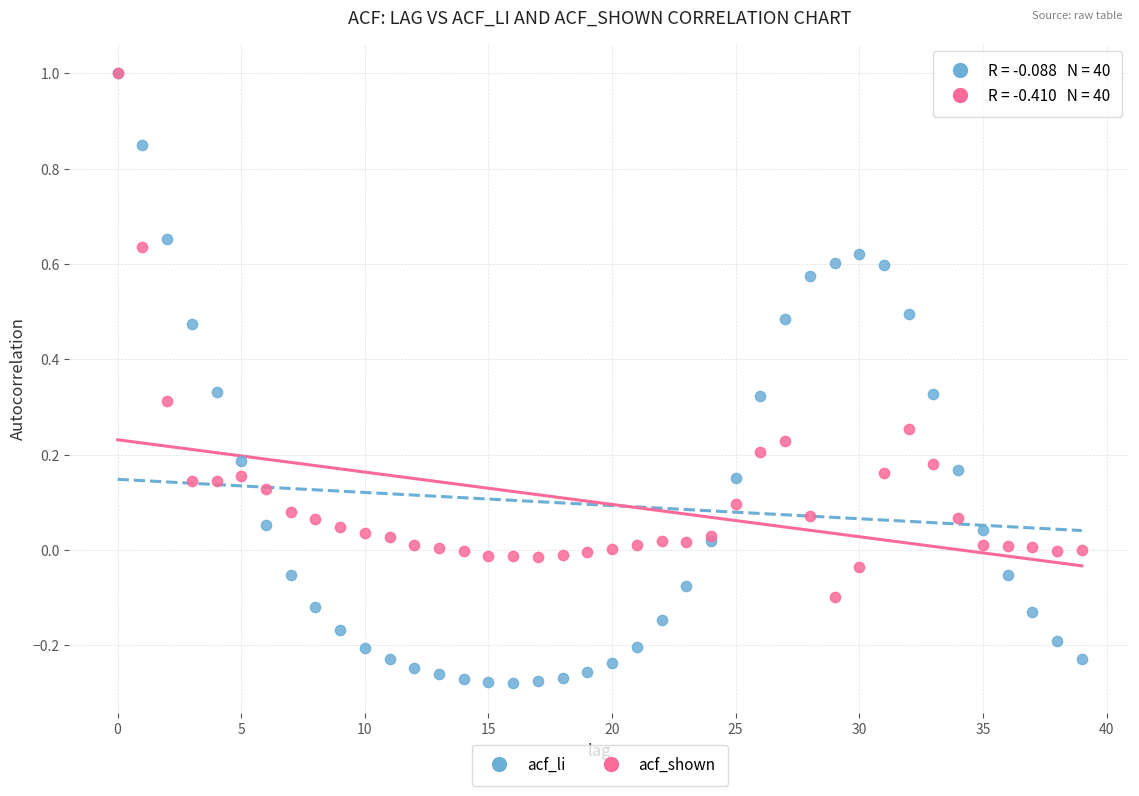

Which series has the largest Y range (max minus min)?

acf_li